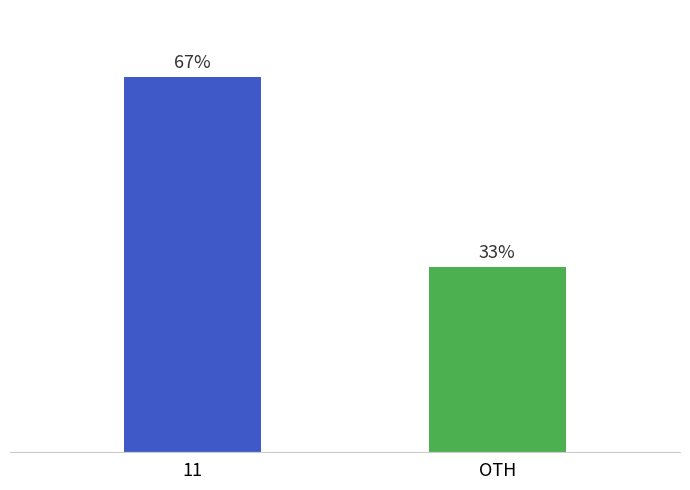

Does the chart contain any negative values?

No